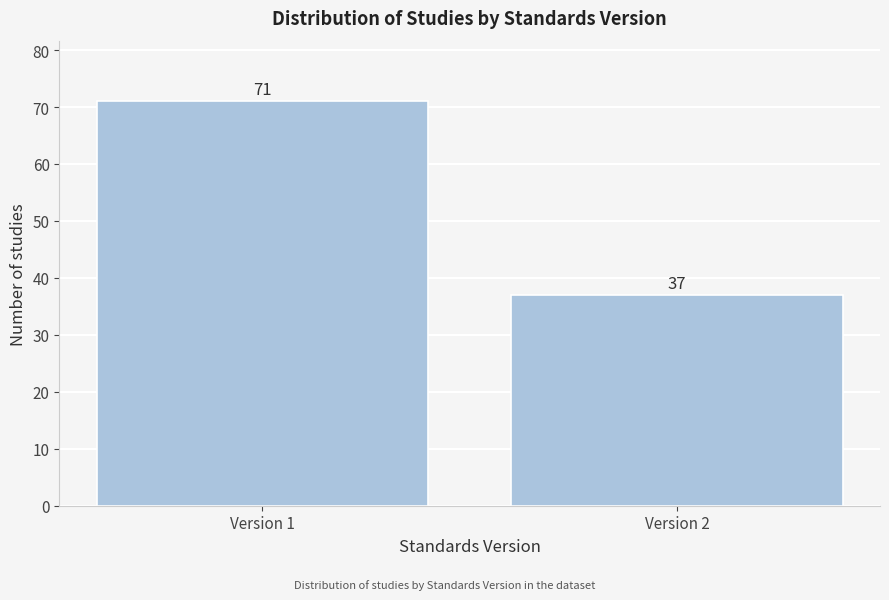

Reading left to right, extract all data points from this chart.

Version 1=71	Version 2=37